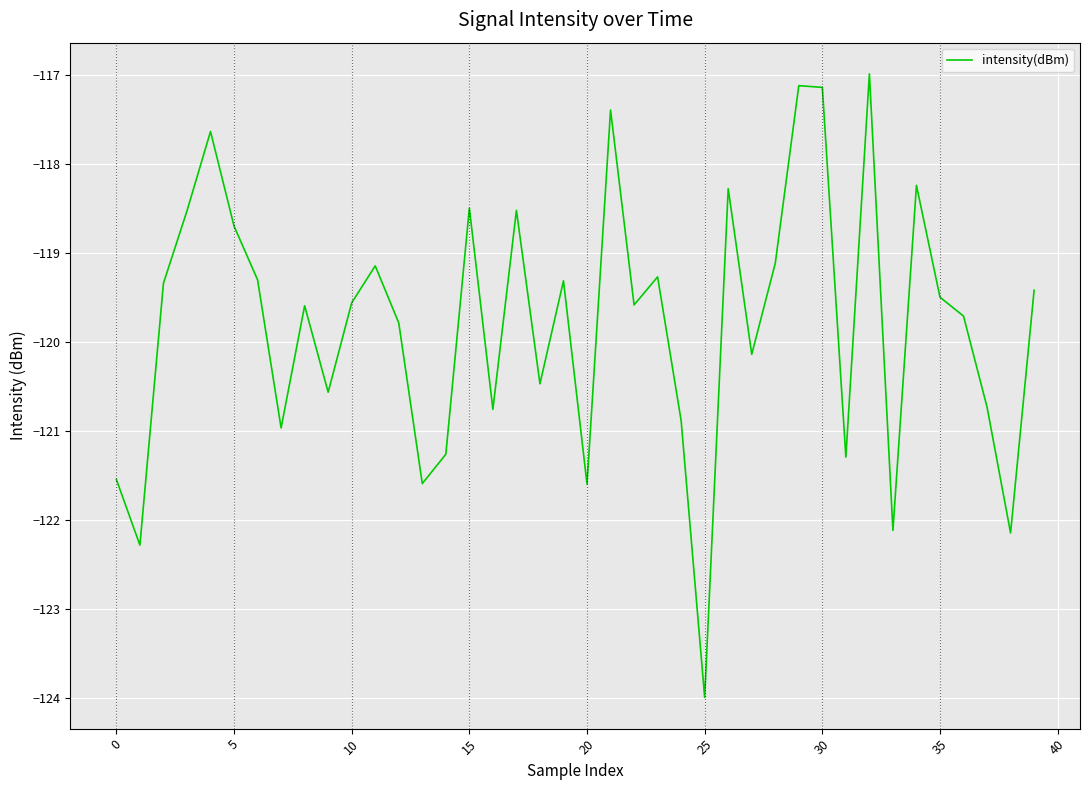

What is the sum of all values?

-4791.9